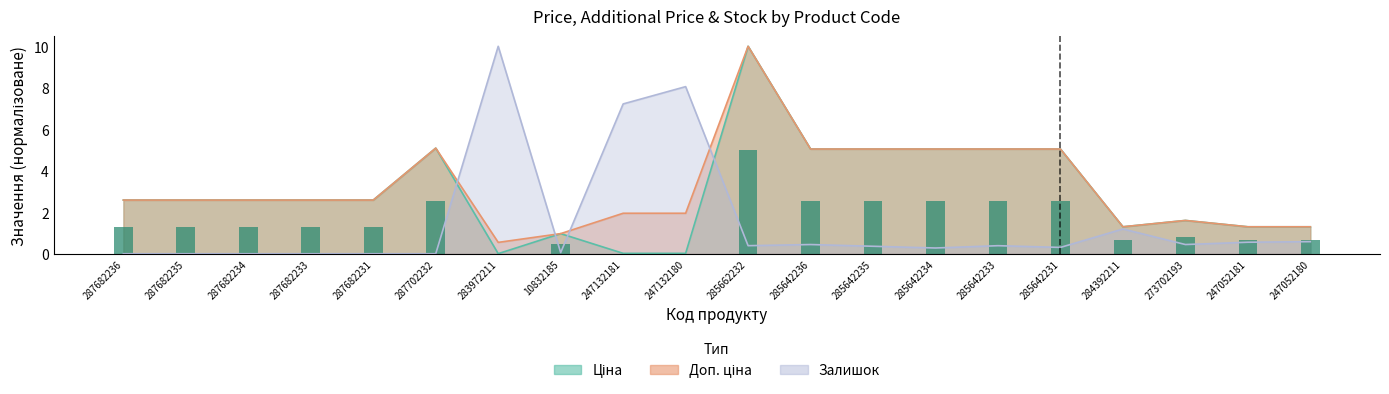

Reading right to left, what are all the values shown in this chart?

Ціна: 247052180=1.3	247052181=1.3	273702193=1.6	284392211=1.3	285642231=5.0	285642233=5.0	285642234=5.0	285642235=5.0	285642236=5.0	285662232=10.0	247132180=0.0	247132181=0.0	10832185=1.0	283972211=0.0	287702232=5.1	287682231=2.6	287682233=2.6	287682234=2.6	287682235=2.6	287682236=2.6
Доп. ціна: 247052180=1.3	247052181=1.3	273702193=1.6	284392211=1.3	285642231=5.0	285642233=5.0	285642234=5.0	285642235=5.0	285642236=5.0	285662232=10.0	247132180=2.0	247132181=2.0	10832185=1.0	283972211=0.5	287702232=5.1	287682231=2.6	287682233=2.6	287682234=2.6	287682235=2.6	287682236=2.6
Залишок: 247052180=0.6	247052181=0.6	273702193=0.4	284392211=1.2	285642231=0.3	285642233=0.4	285642234=0.3	285642235=0.4	285642236=0.4	285662232=0.4	247132180=8.1	247132181=7.2	10832185=0.1	283972211=10.0	287702232=0.0	287682231=0.0	287682233=0.0	287682234=0.0	287682235=0.0	287682236=0.0